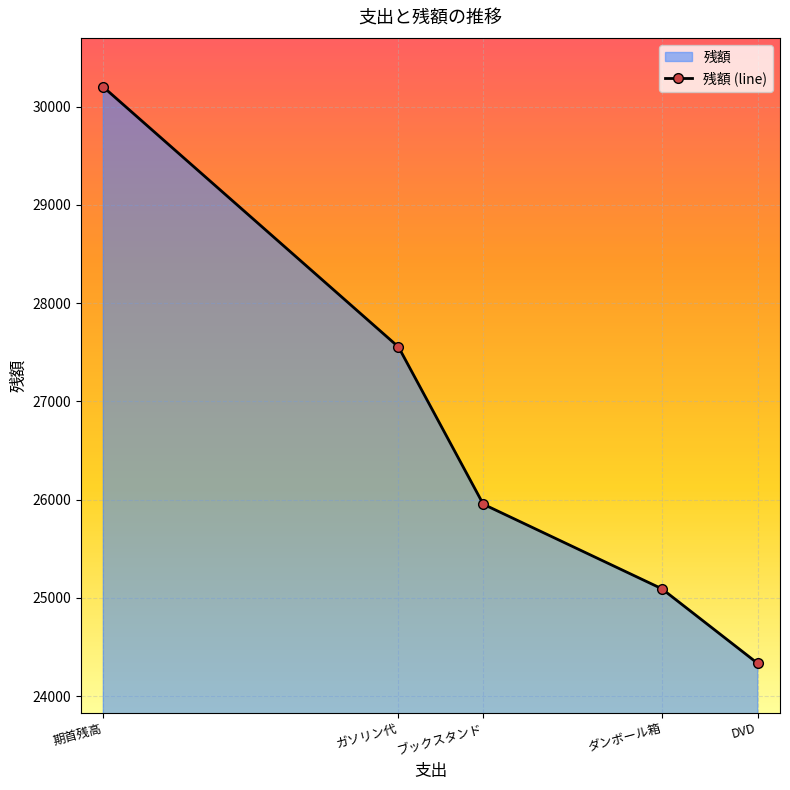

The chart shows a value of 25094 at ダンボール箱. True or false?

True